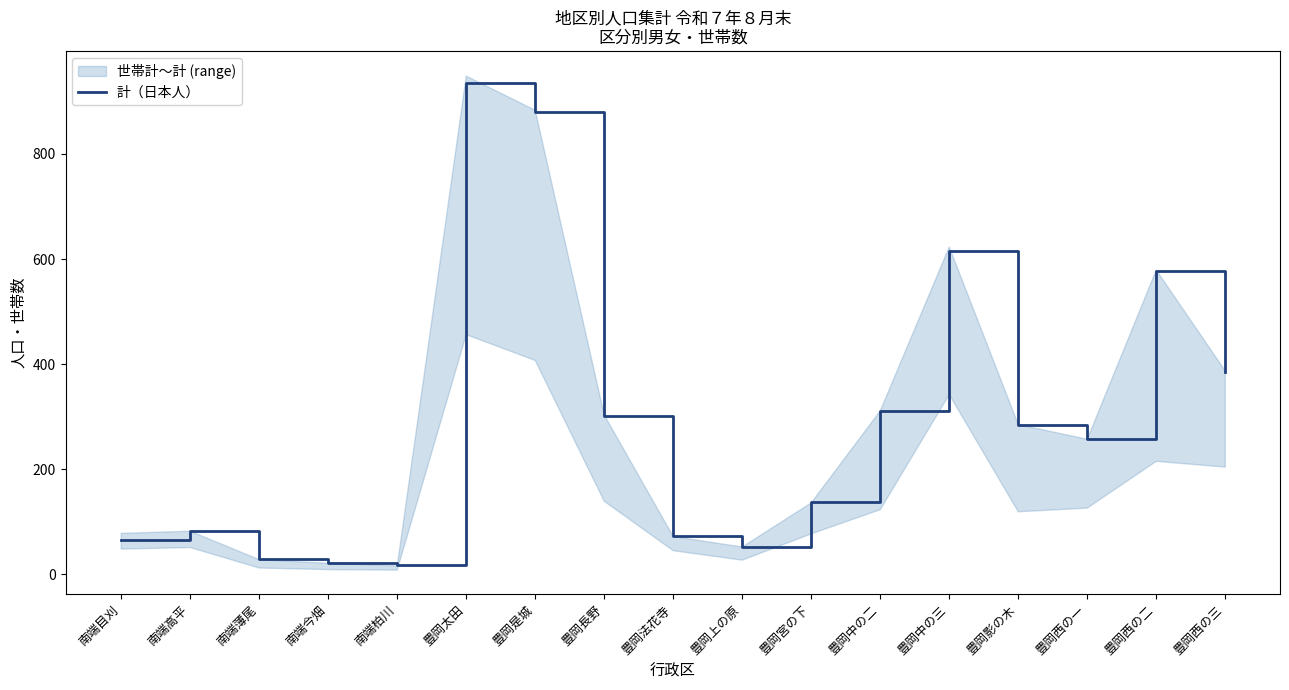

What is the difference between the values at 南端目刈 and 豊岡法花寺?

7